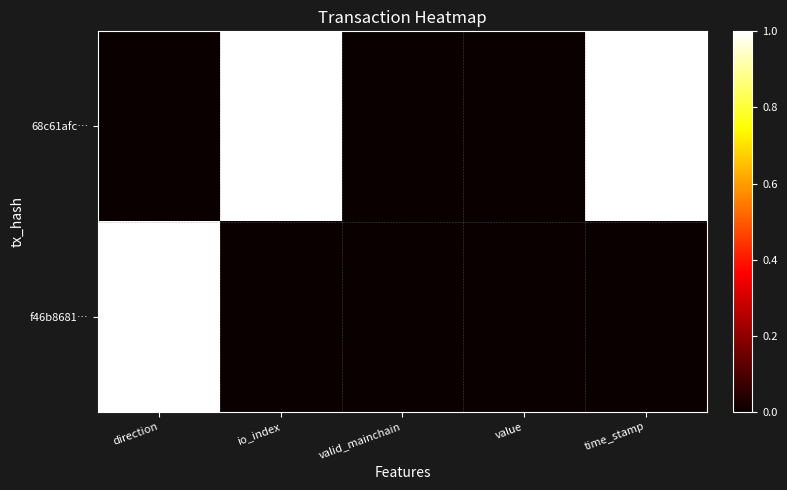

At which category is the sum across all series the highest?

direction